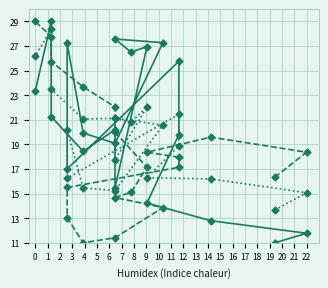

What is the difference between the BME280_humidity values at 7 and 5?

1.3